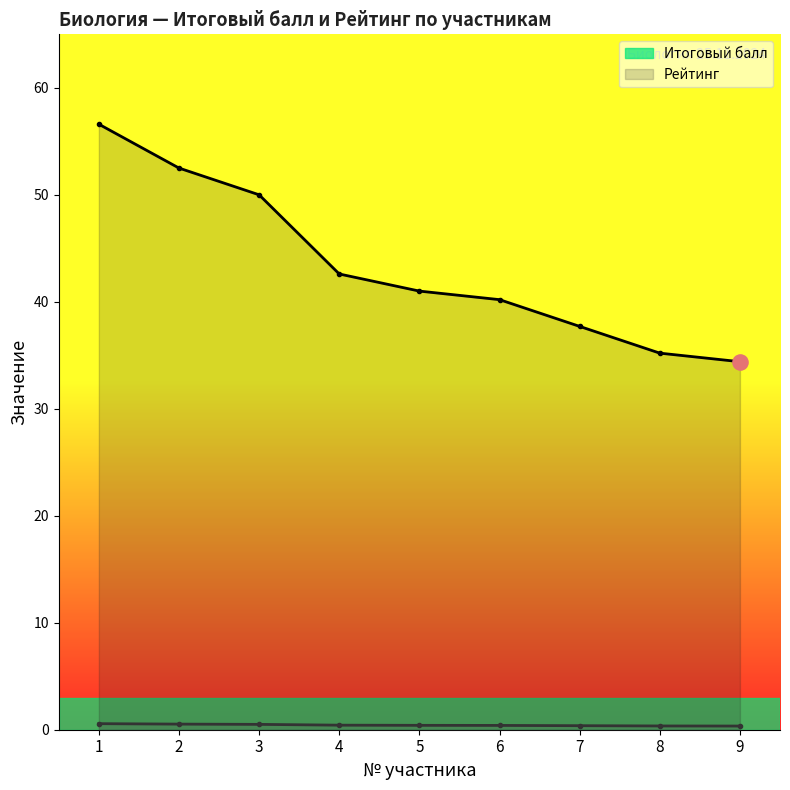

Which series has the largest total across all categories?

Итоговый балл